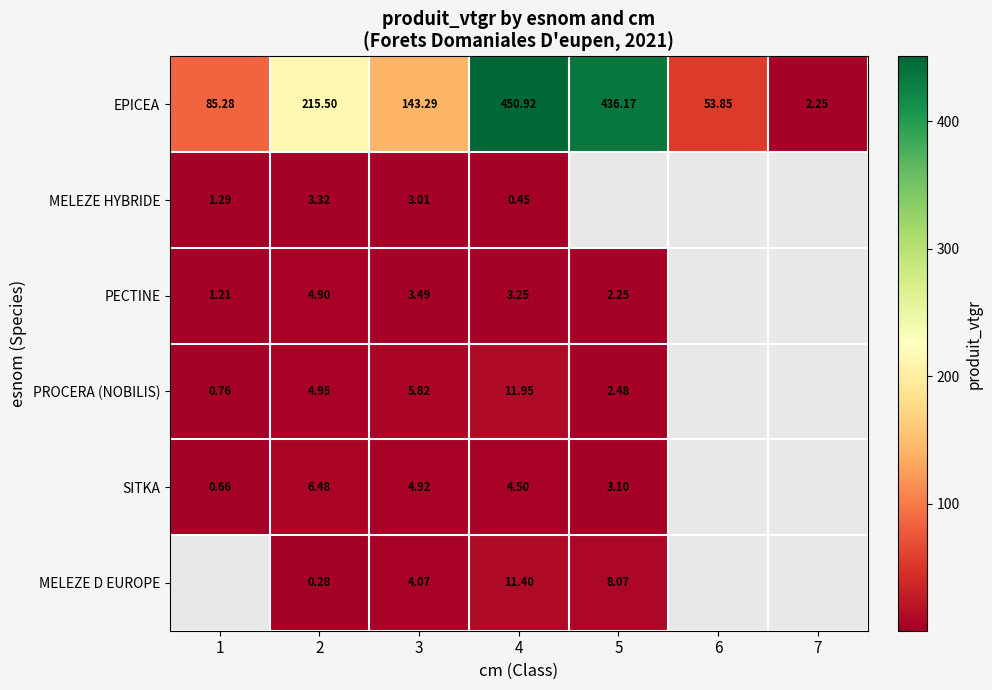

At 2, list the series in order from largest to smallest.

EPICEA, SITKA, PROCERA (NOBILIS), PECTINE, MELEZE HYBRIDE, MELEZE D EUROPE